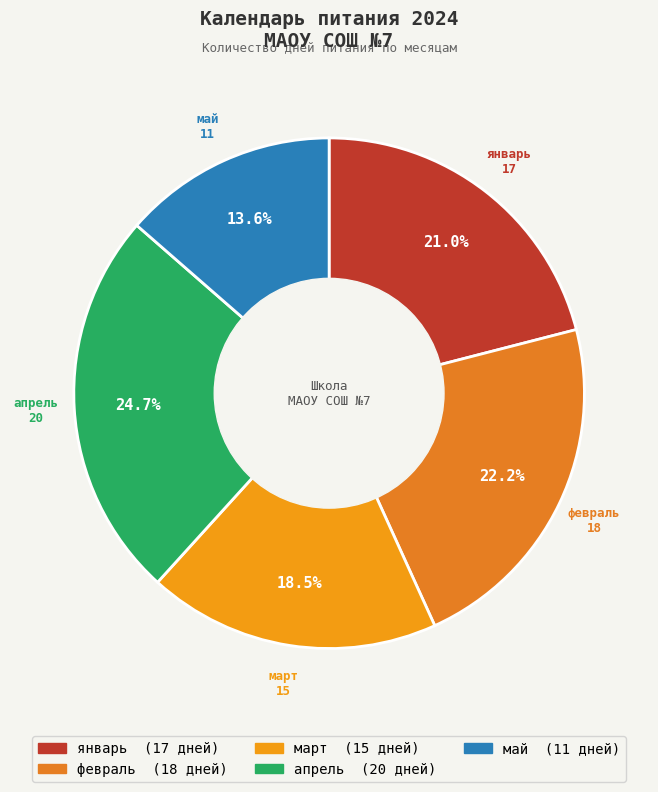

How many segments does this pie chart have?

5